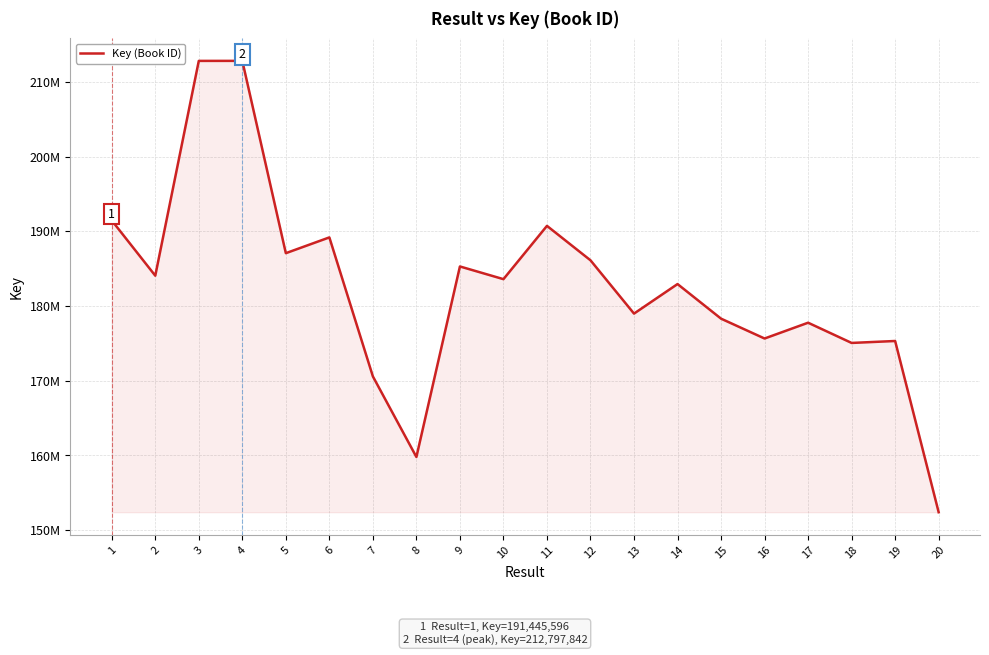

What is the difference between the second highest and second lowest values?

52993484